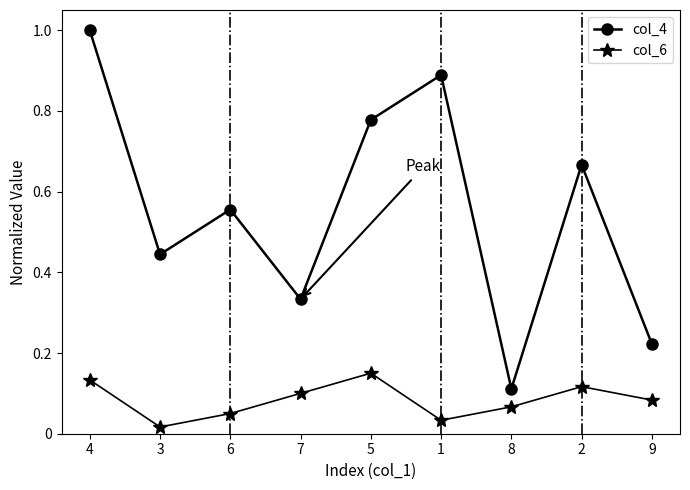

True or false: col_6 and col_4 cross at least once.

False